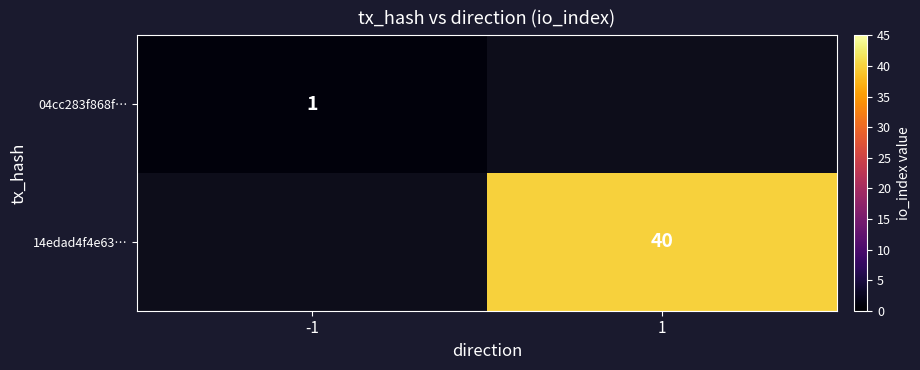

True or false: 04cc283f868f… has a value of 2 at -1.

False